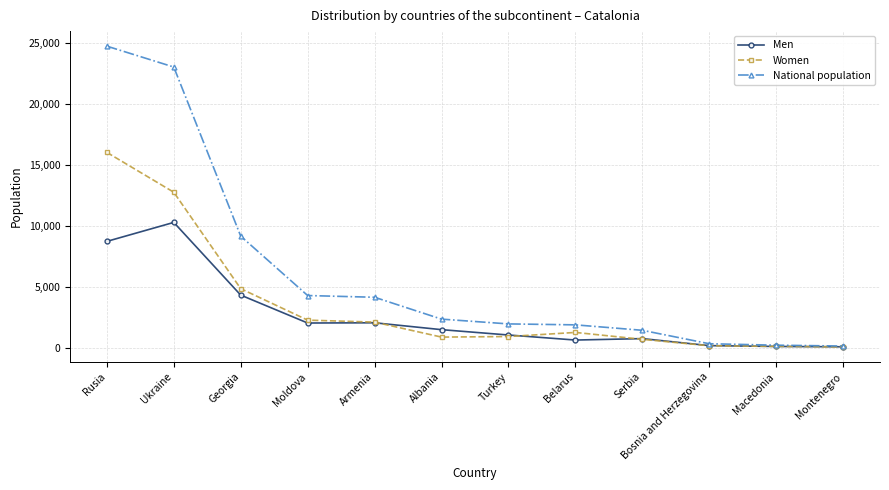

The National population series shows 2970 at Belarus. True or false?

False